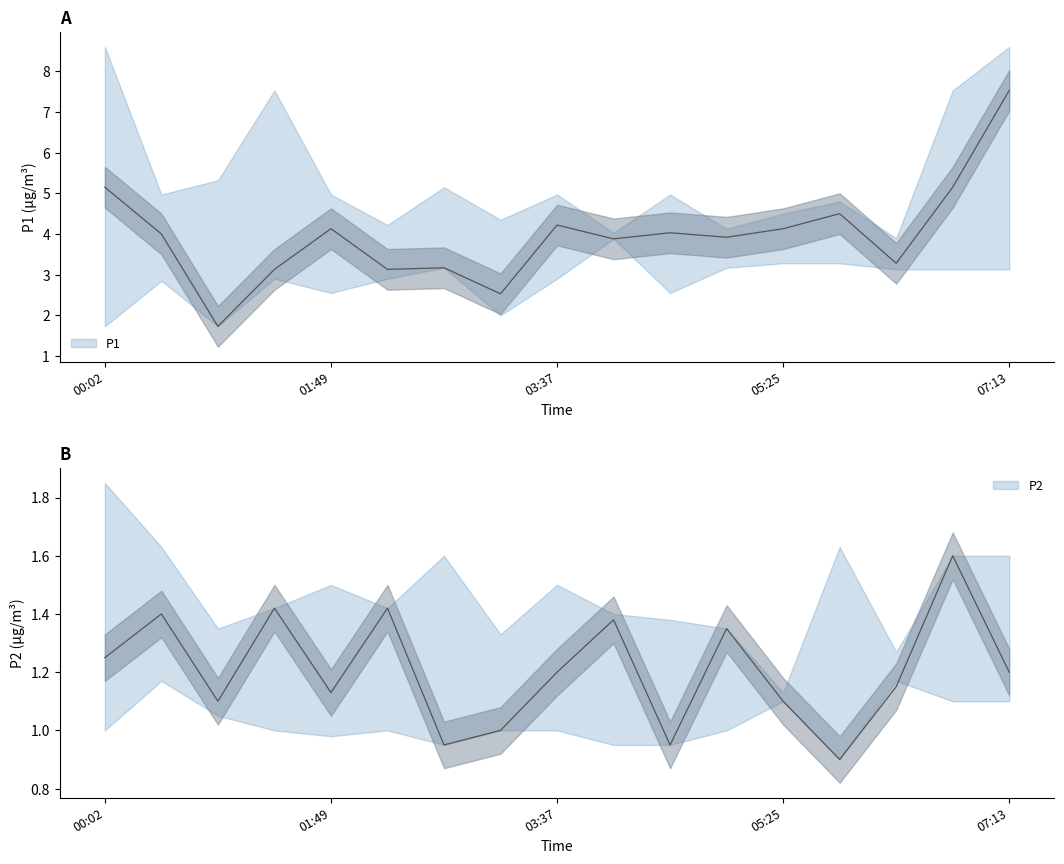

Which series has the largest total across all categories?

P1